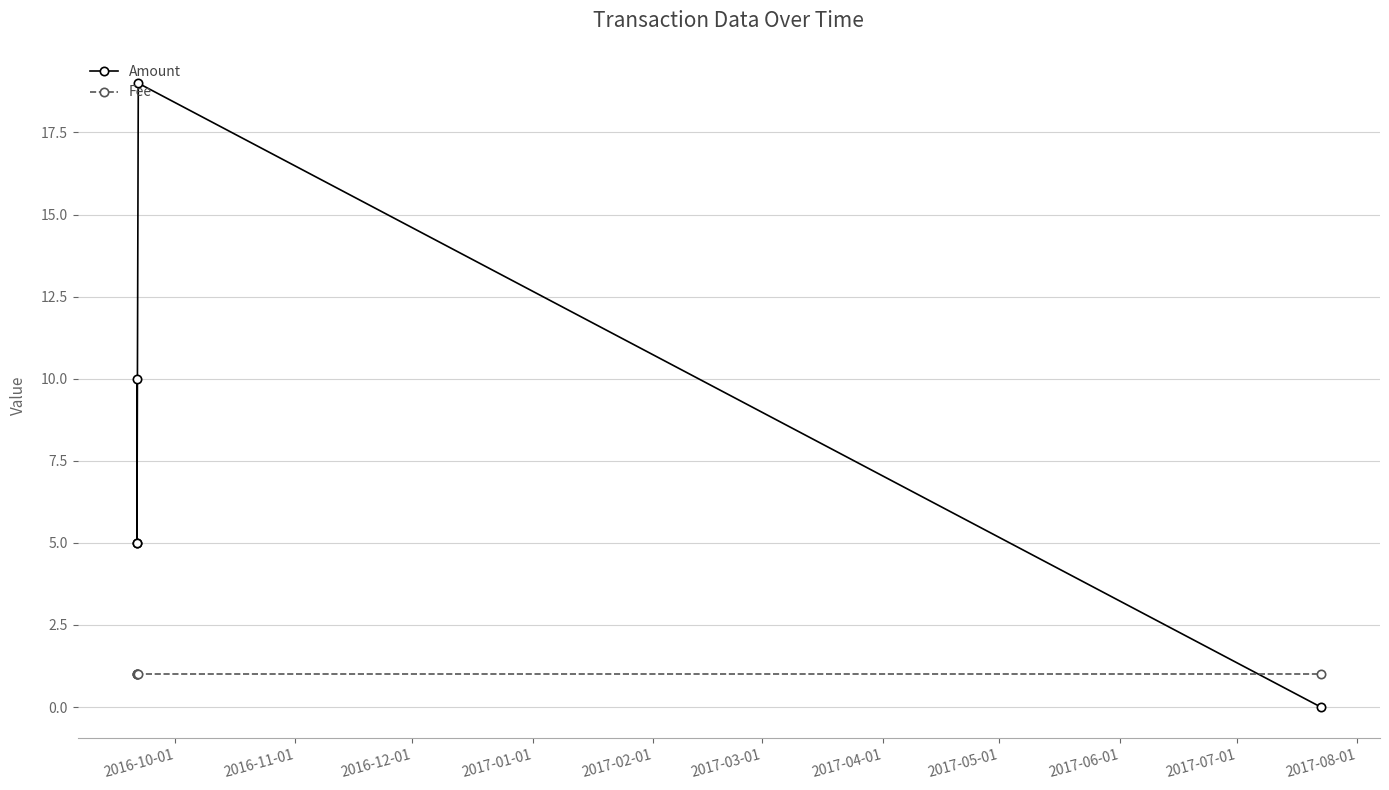

Which series has the widest spread of values?

Amount